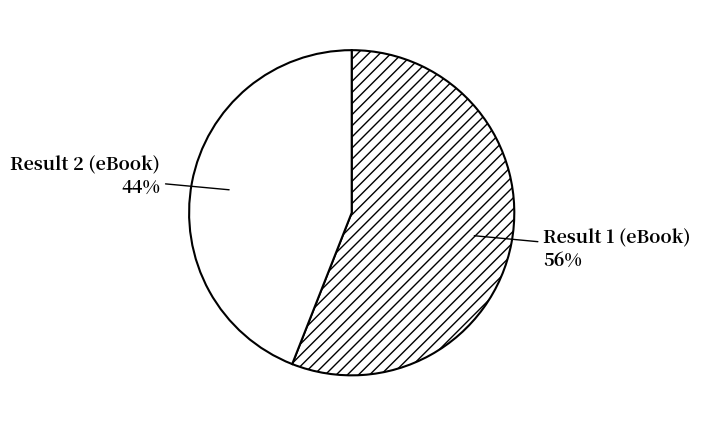

The Result 1 (eBook) slice represents 56% of the pie. True or false?

True